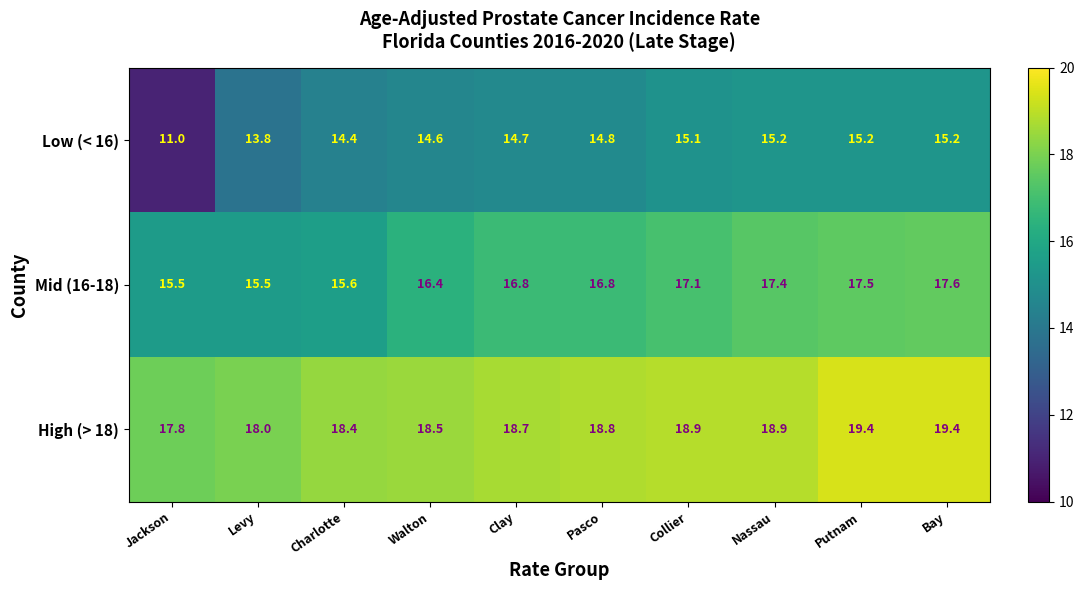

What is the difference between the High (> 18) values at Jackson and Collier?

1.1